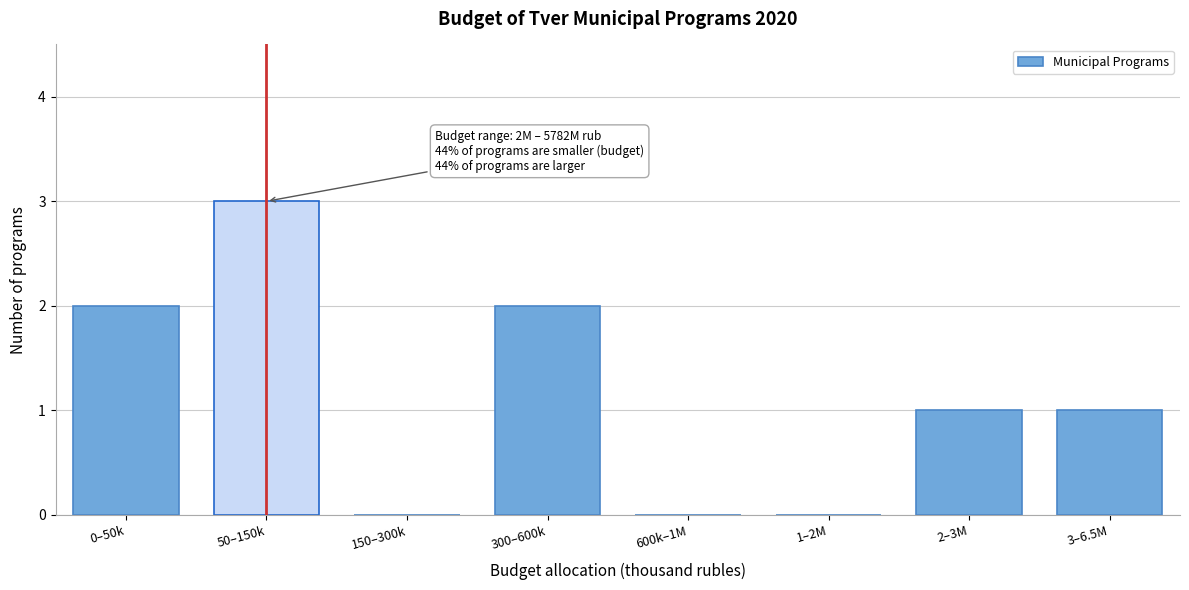

Reading left to right, what are all the values shown in this chart?

0–50k=2	50–150k=3	150–300k=0	300–600k=2	600k–1M=0	1–2M=0	2–3M=1	3–6.5M=1